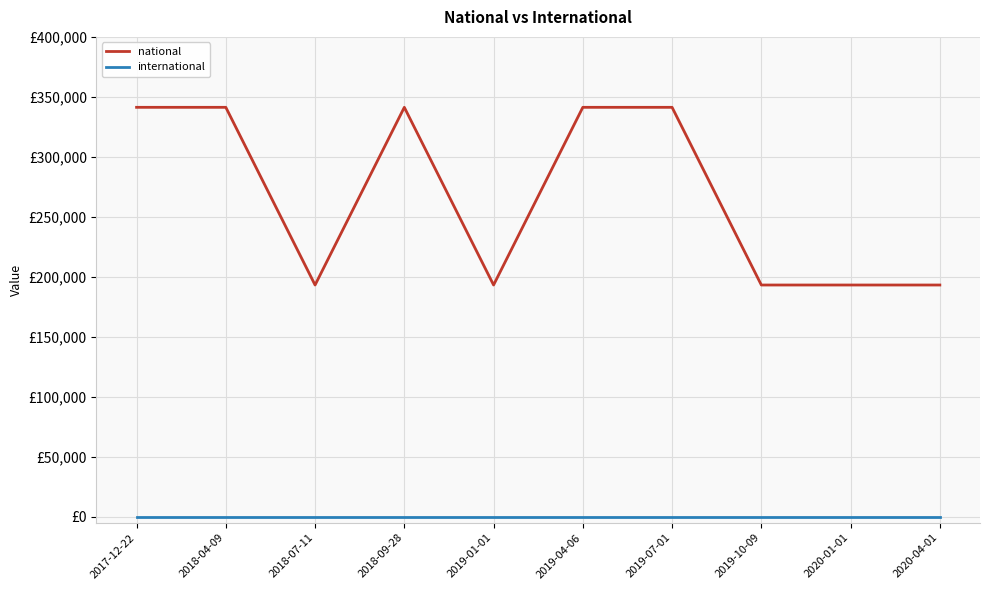

What are all the series names shown in the legend?

national, international